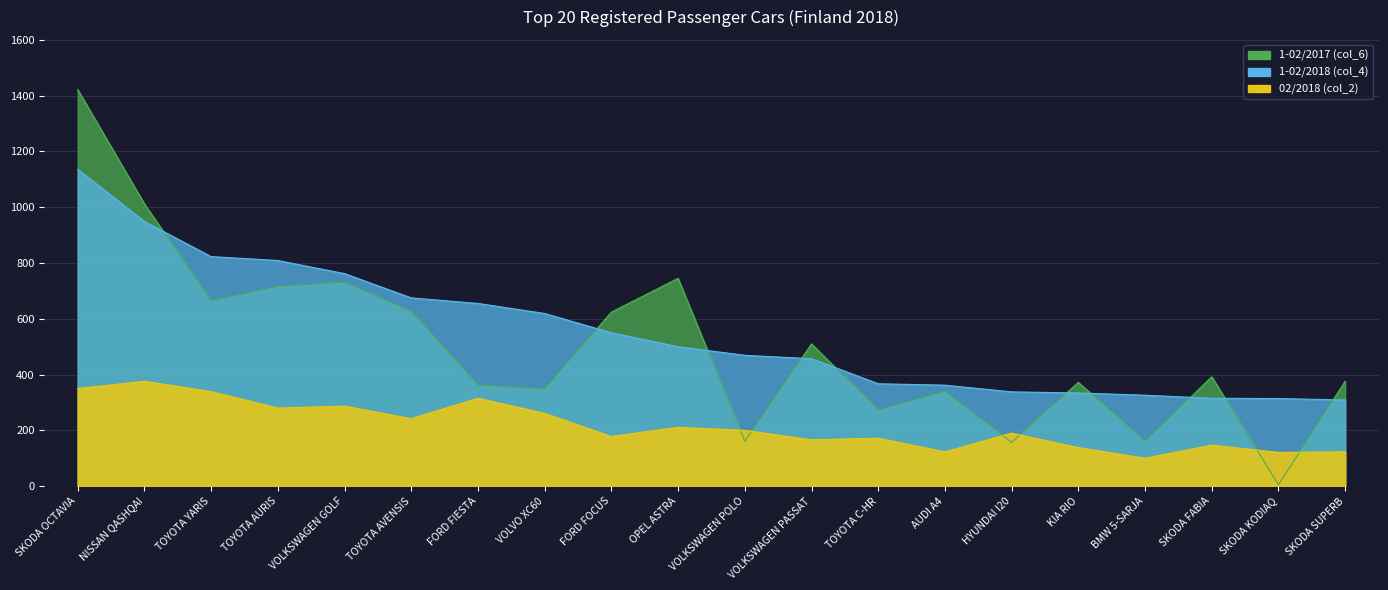

Where is the first local minimum for 1-02/2017 (col_6)?

TOYOTA YARIS